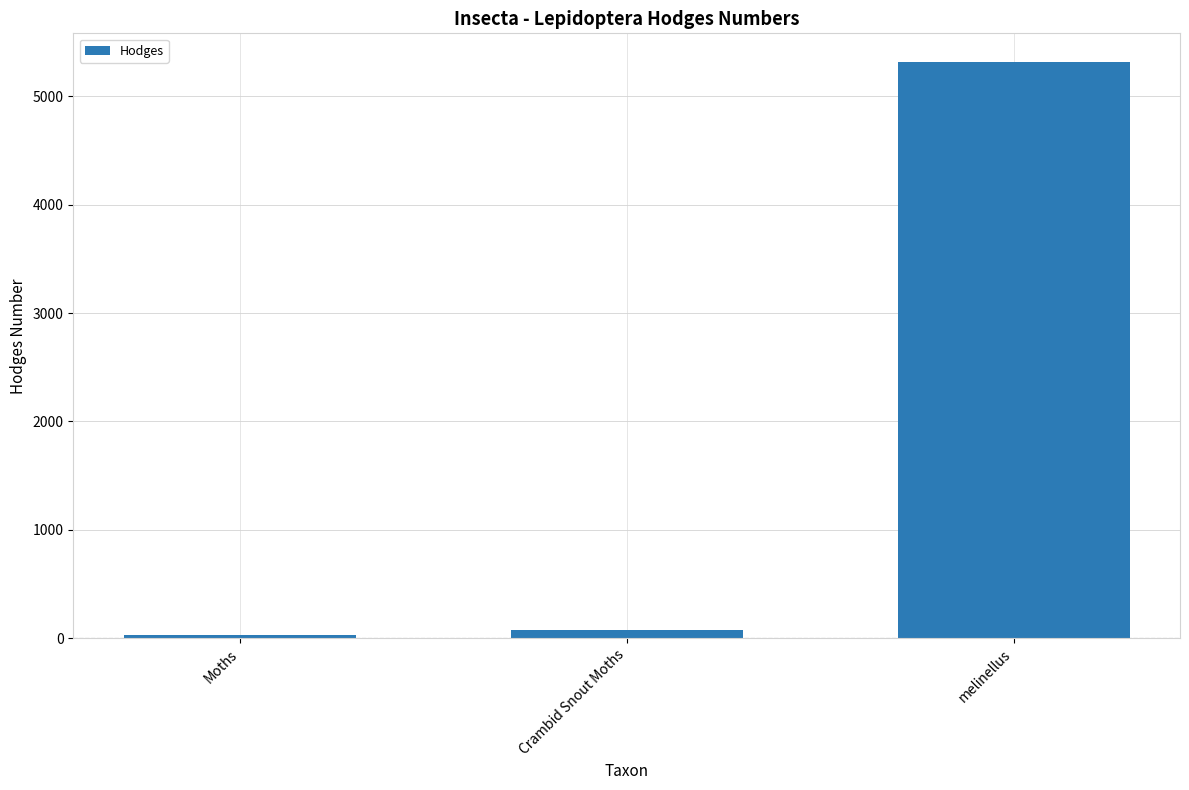

The value at Moths is 29.0. True or false?

True